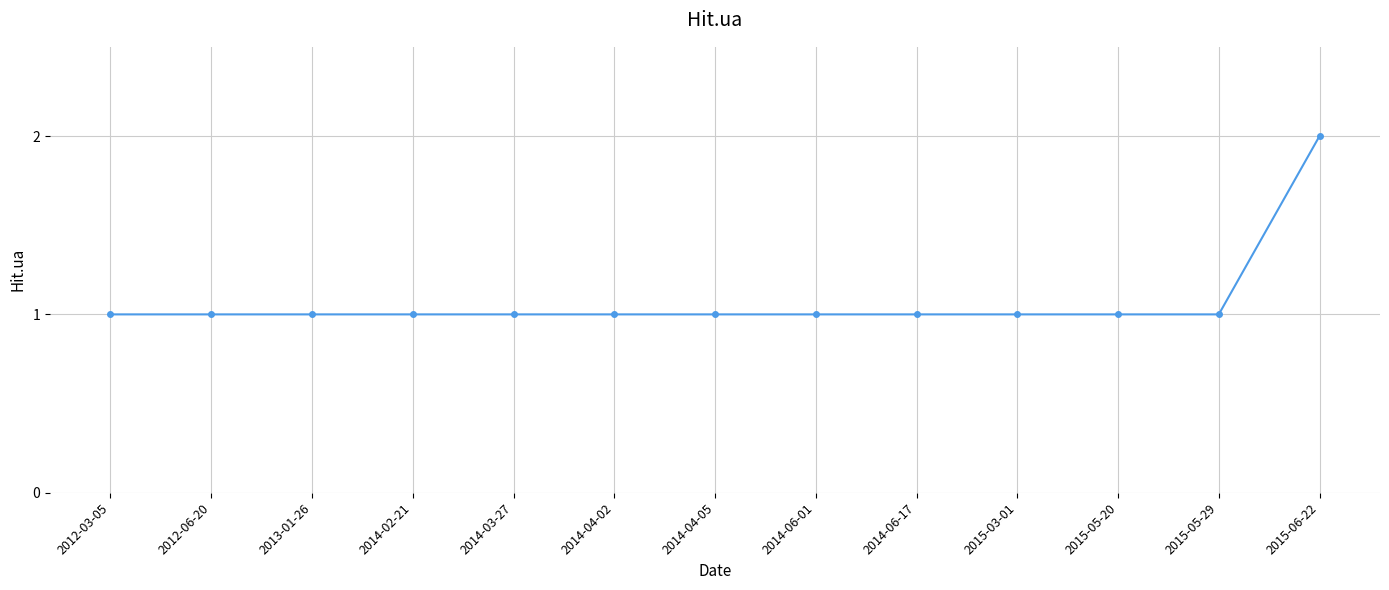

Is it true that the value at 2014-06-17 is 1?

True